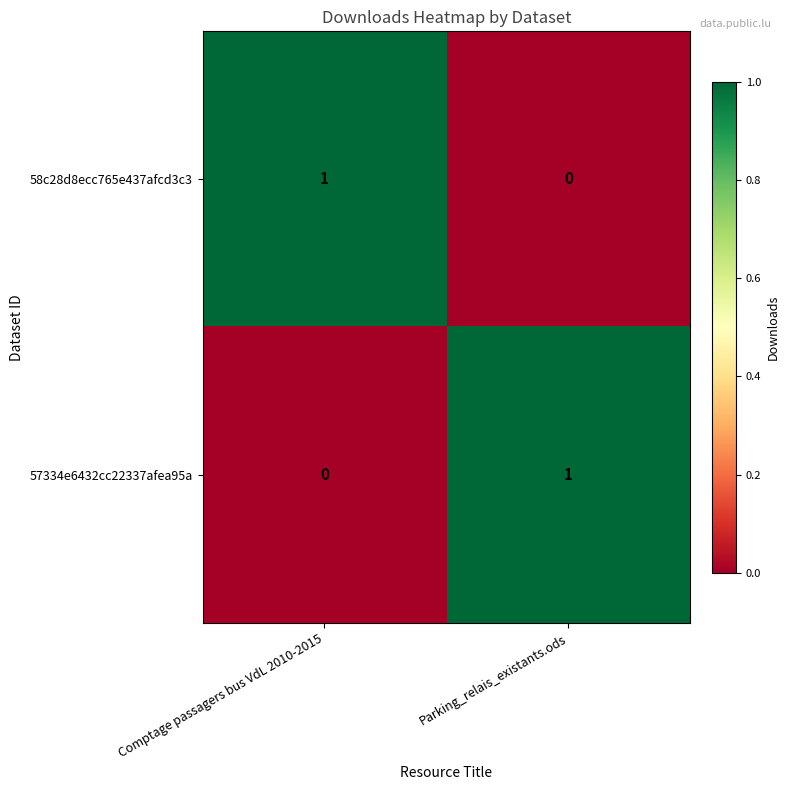

True or false: 57334e6432cc22337afea95a has a value of 1 at Parking_relais_existants.ods.

True